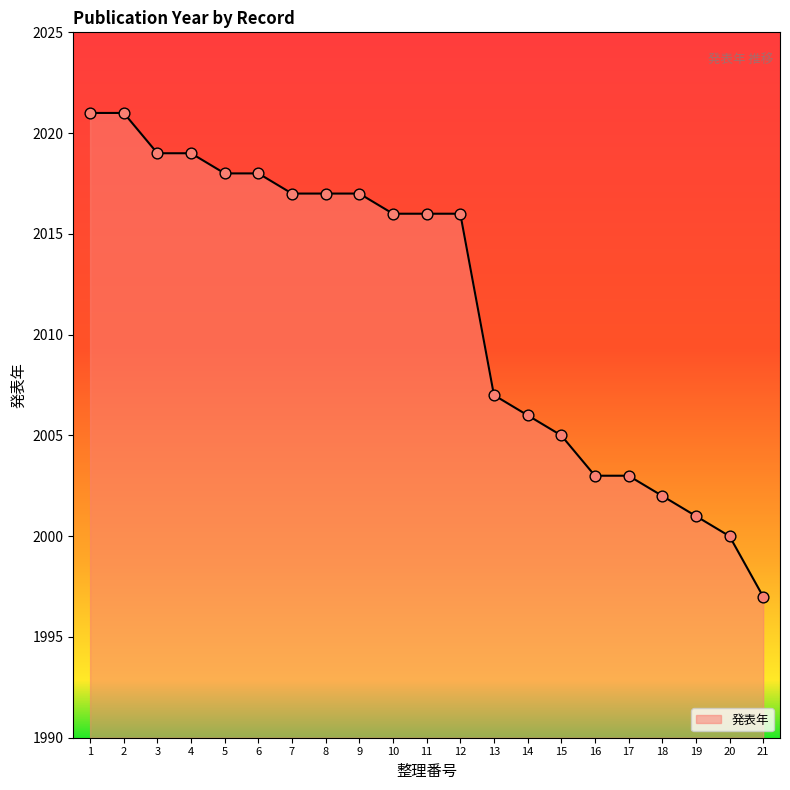

What is the change in value from 13 to 19?

-6